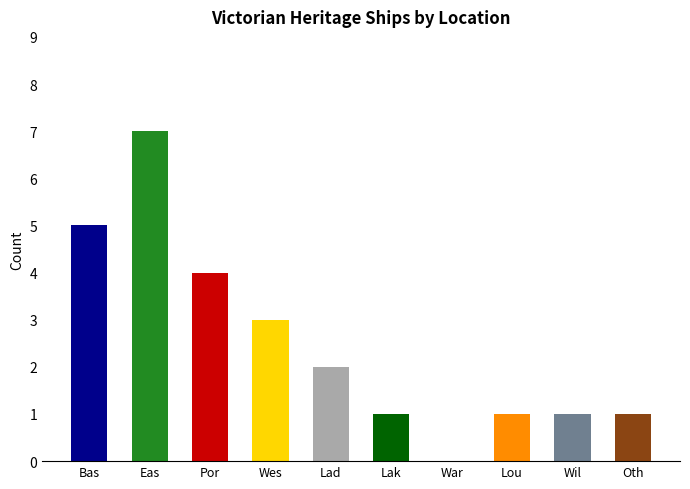

Where is the data nearest to the value 3?

Wes